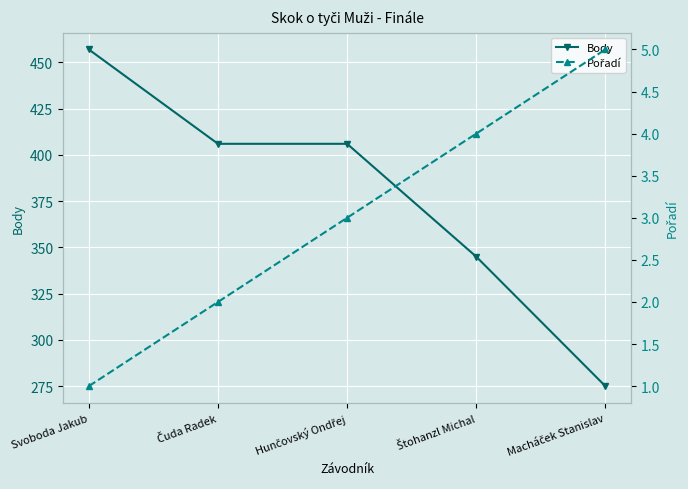

How many lines are shown in the chart?

2